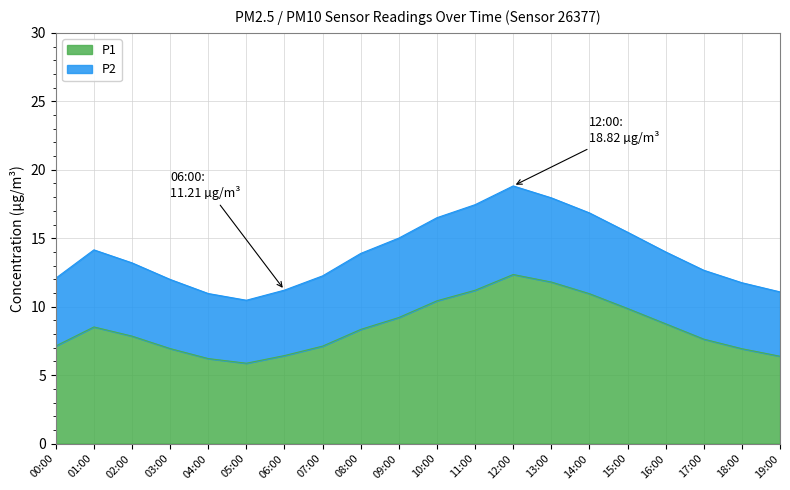

True or false: there are more than 2 points higher than both neighbors.

False